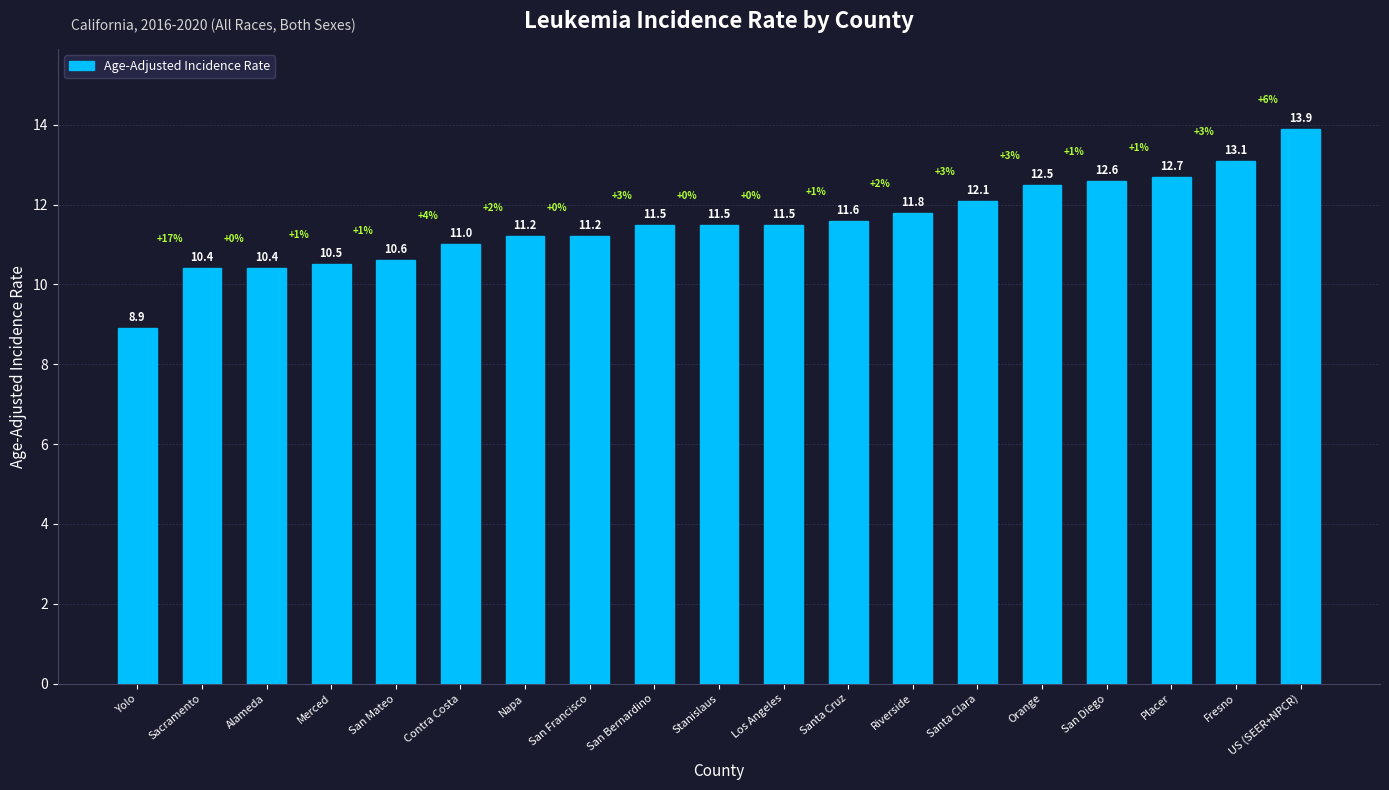

True or false: the data shows 2.7 at San Mateo.

False